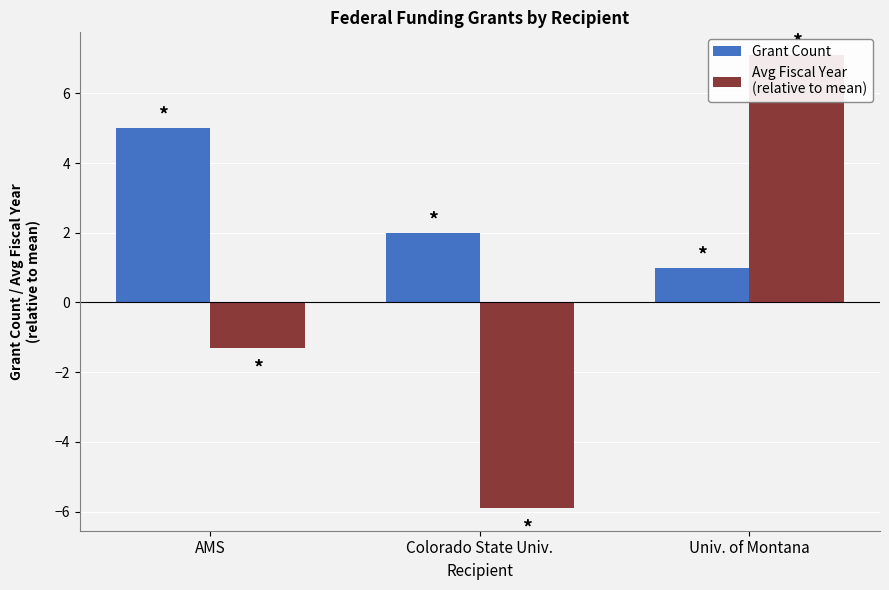

Which has a higher value, AMS or Colorado State Univ.?

AMS